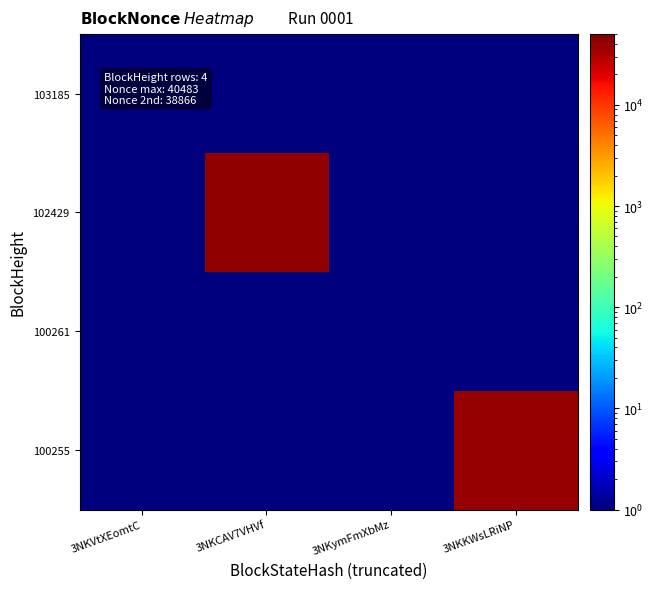

Reading left to right, extract all data points from this chart.

103185: 3NKVtXEomtC=1.0	3NKCAV7VHVf=0.5	3NKymFmXbMz=0.5	3NKKWsLRiNP=0.5
102429: 3NKVtXEomtC=0.5	3NKCAV7VHVf=40483.0	3NKymFmXbMz=0.5	3NKKWsLRiNP=0.5
100261: 3NKVtXEomtC=0.5	3NKCAV7VHVf=0.5	3NKymFmXbMz=0.5	3NKKWsLRiNP=0.5
100255: 3NKVtXEomtC=0.5	3NKCAV7VHVf=0.5	3NKymFmXbMz=0.5	3NKKWsLRiNP=38866.0